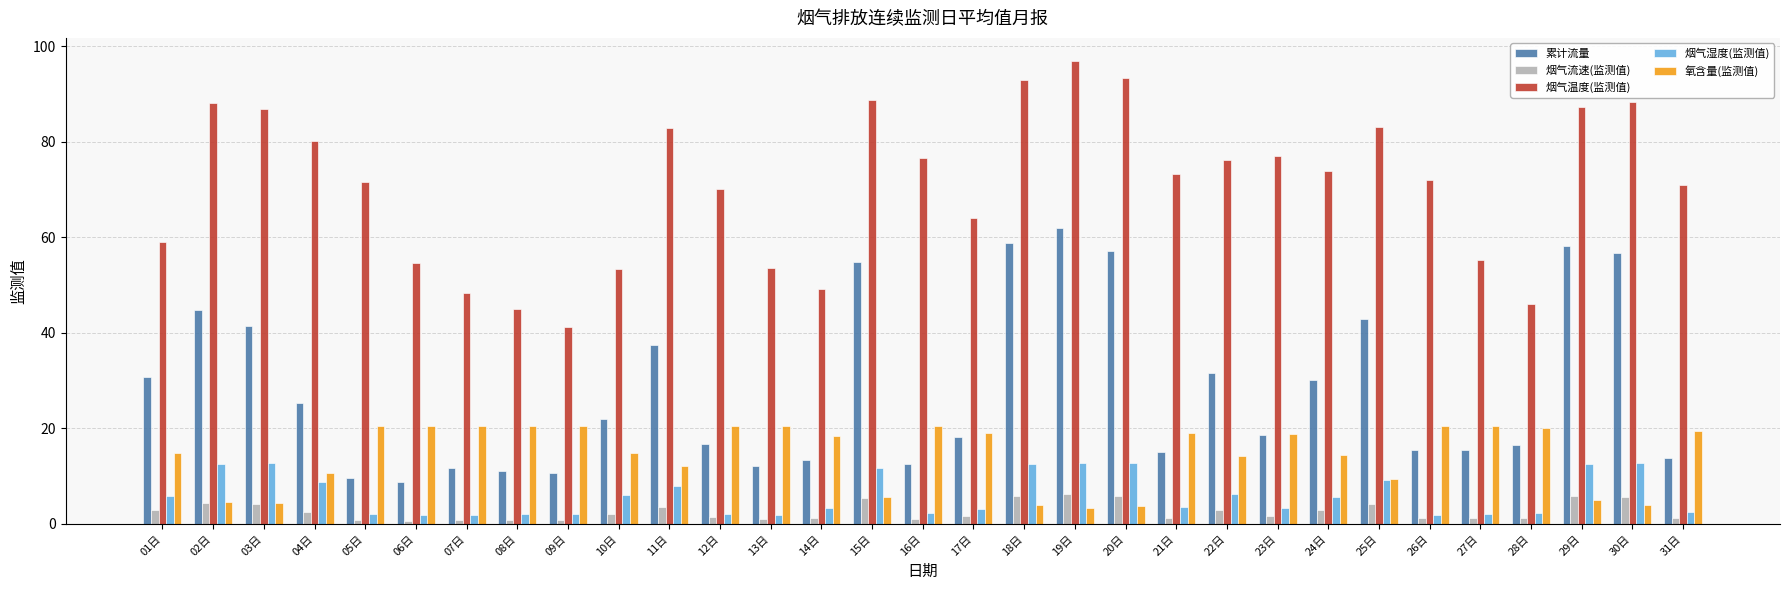

Where does the 烟气湿度(监测值) series first go above 3?

01日